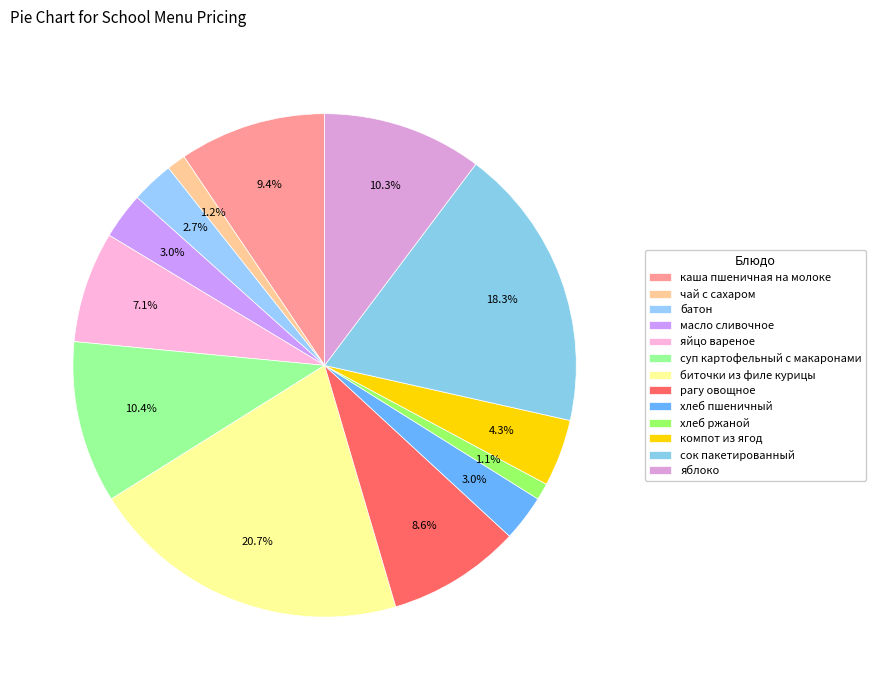

The яблоко slice represents 24% of the pie. True or false?

False